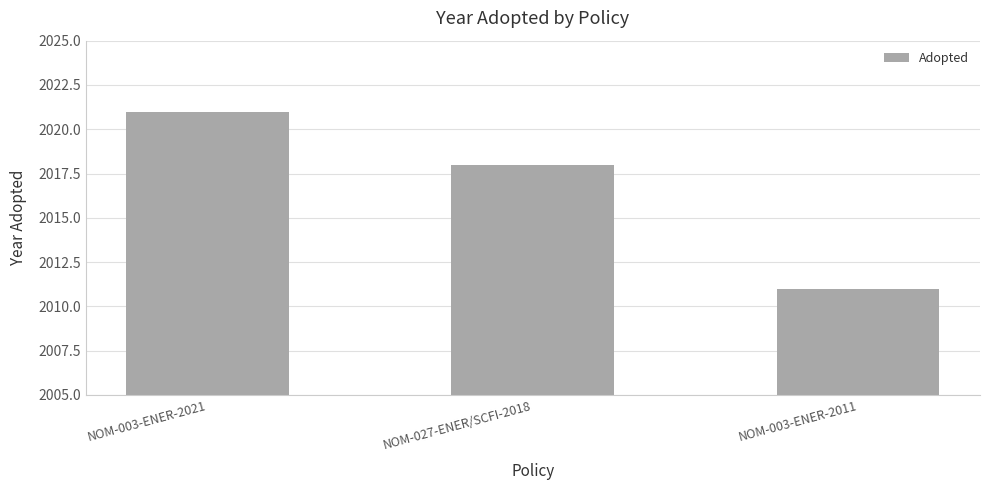

At which category does the chart reach its peak across all series?

NOM-003-ENER-2021